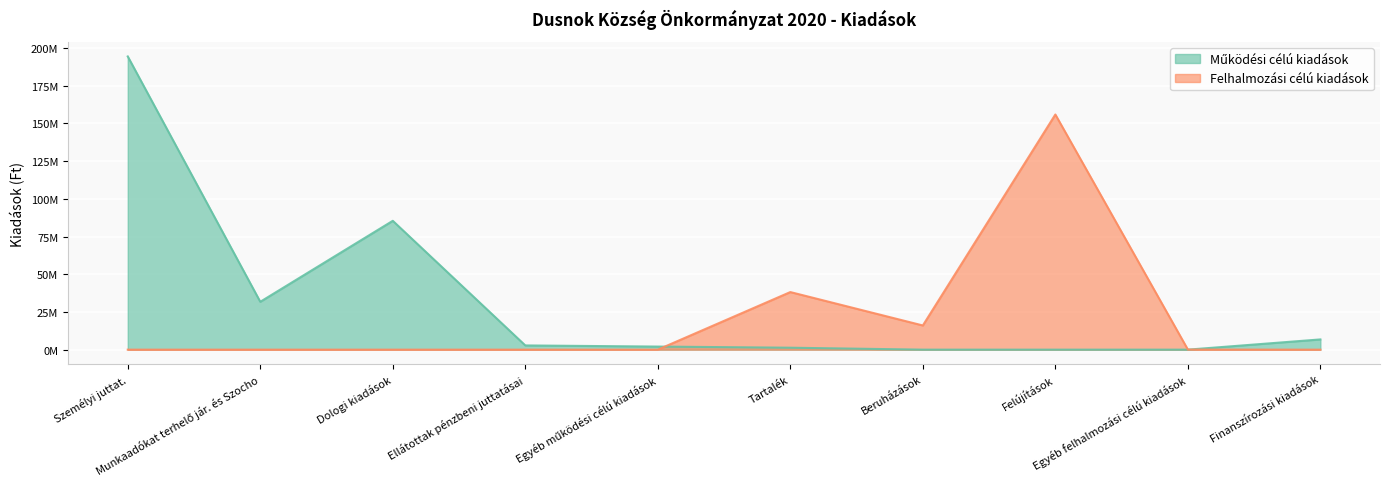

What is the value of the Működési célú kiadások point at the 3rd from the left?

85425000.0